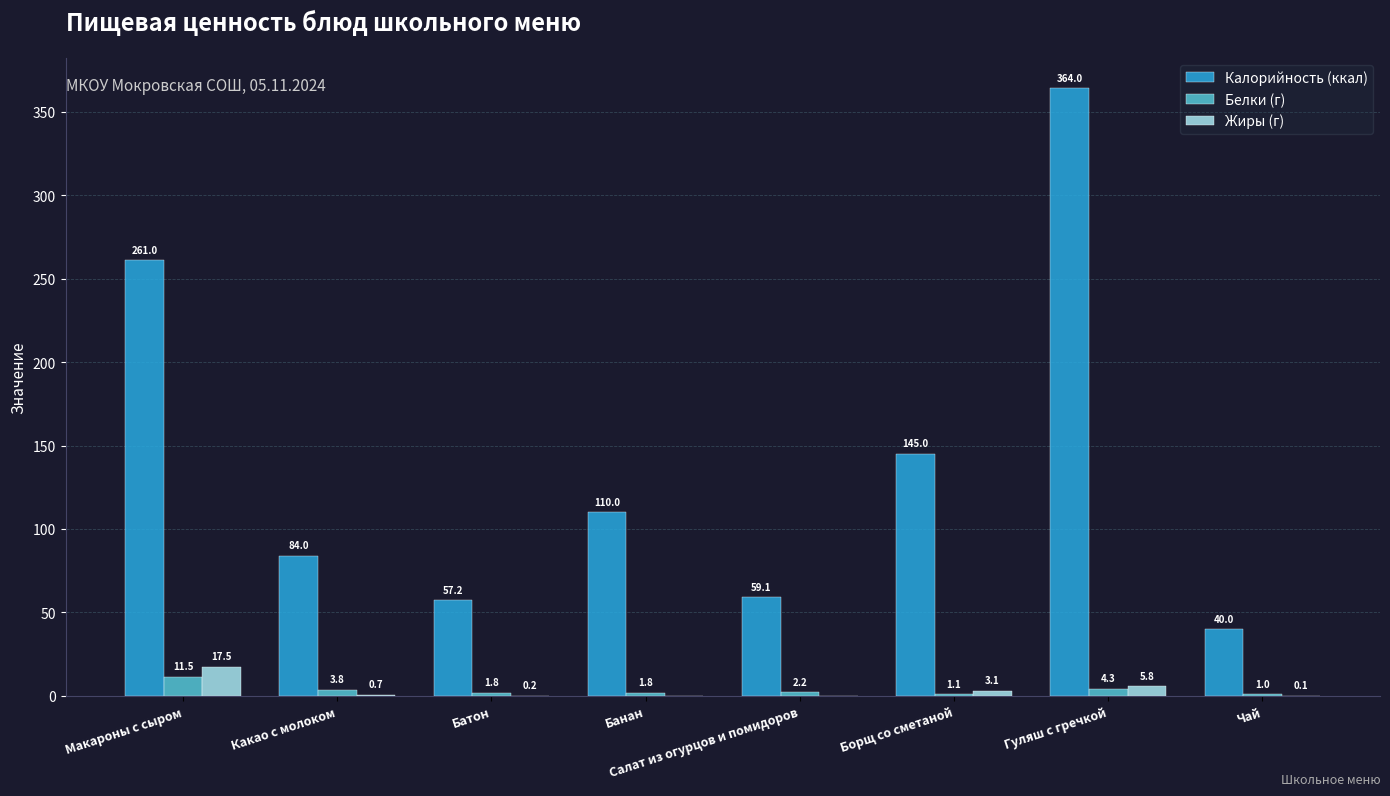

Between Какао с молоком and Чай, which series saw the biggest shift?

Калорийность (ккал)